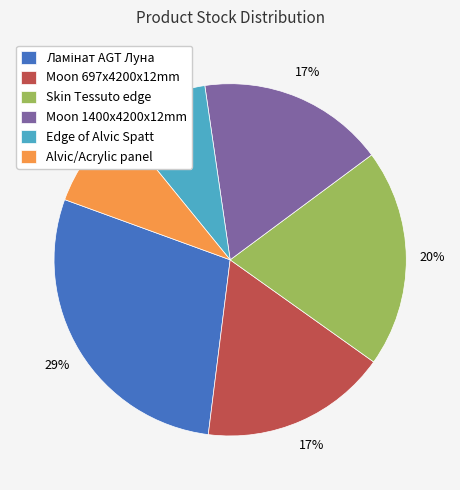

Is it true that Edge of Alvic Spatt is 1% of the pie?

False